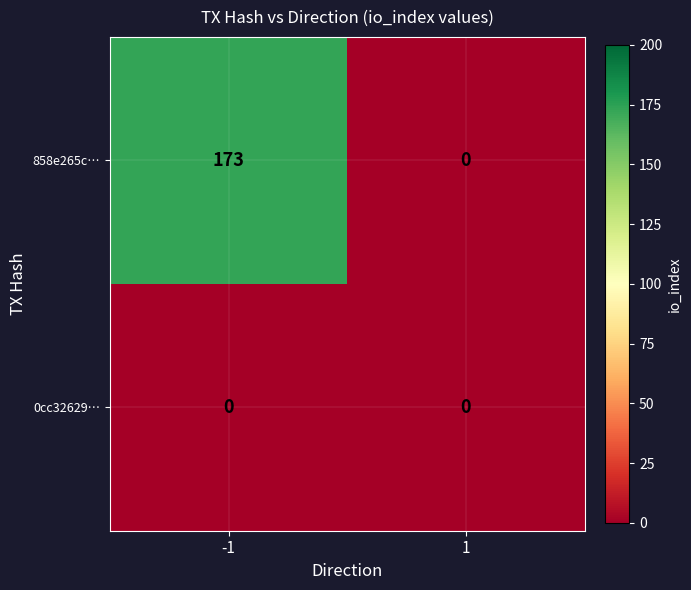

List the series in order of their peak value, lowest first.

0cc32629…, 858e265c…